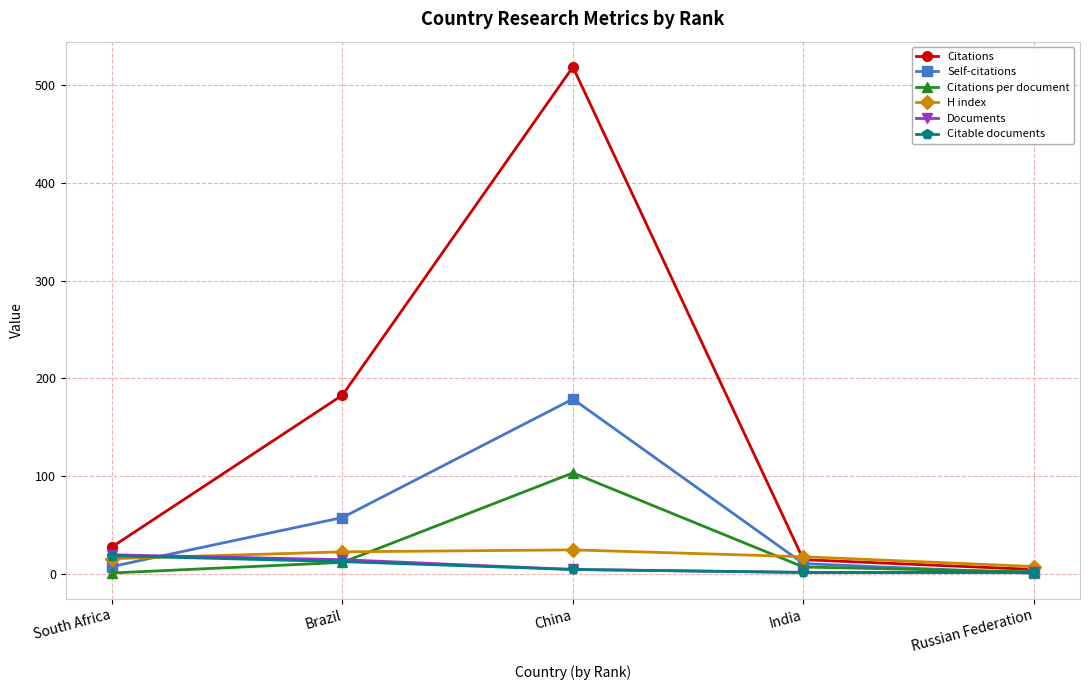

Which series has the largest total across all categories?

Citations